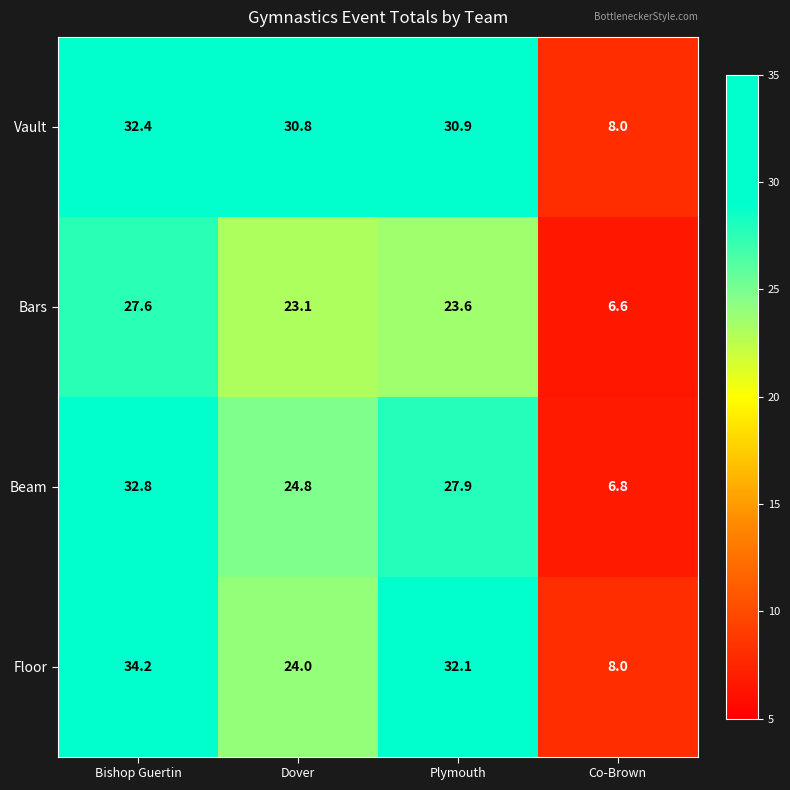

What is the sum of the Beam values at Dover and Plymouth?

52.7